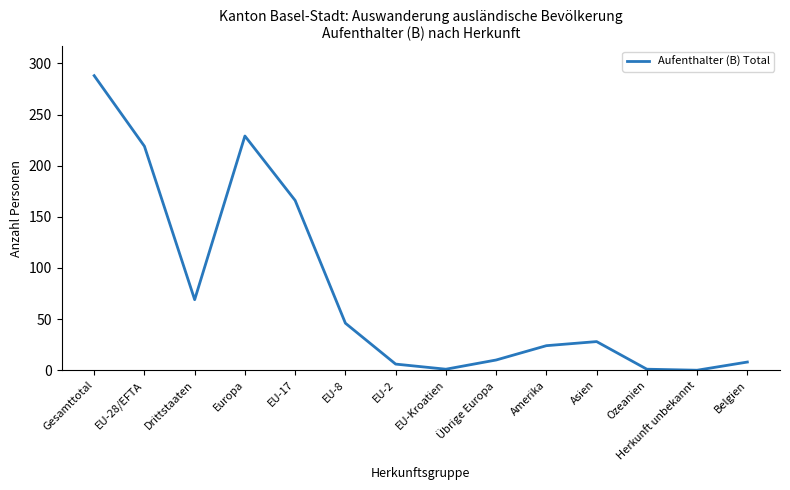

At which label does the data first exceed 28?

Gesamttotal